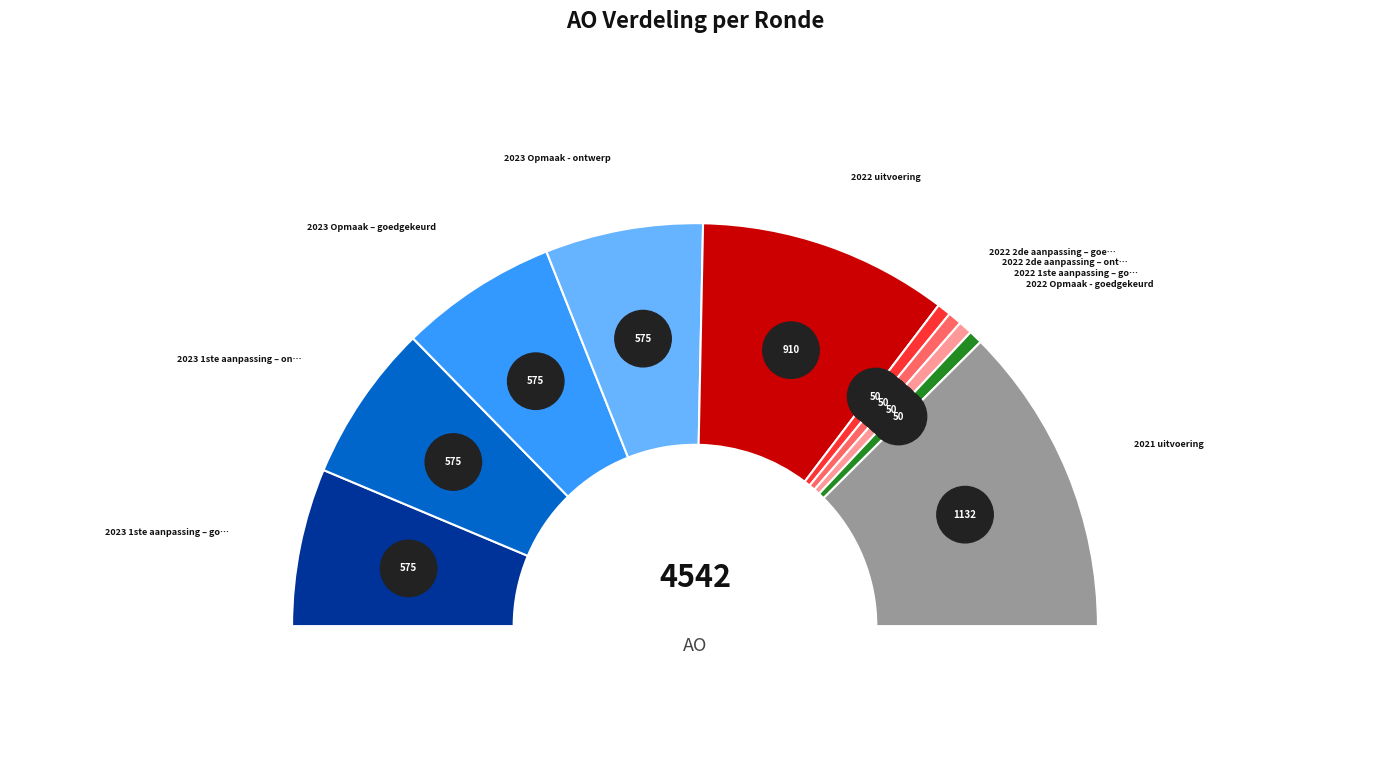

To the nearest percent, what is the difference between the 2023 Opmaak – goedgekeurd and 2022 2de aanpassing – goedgekeurd slice percentages?

12%